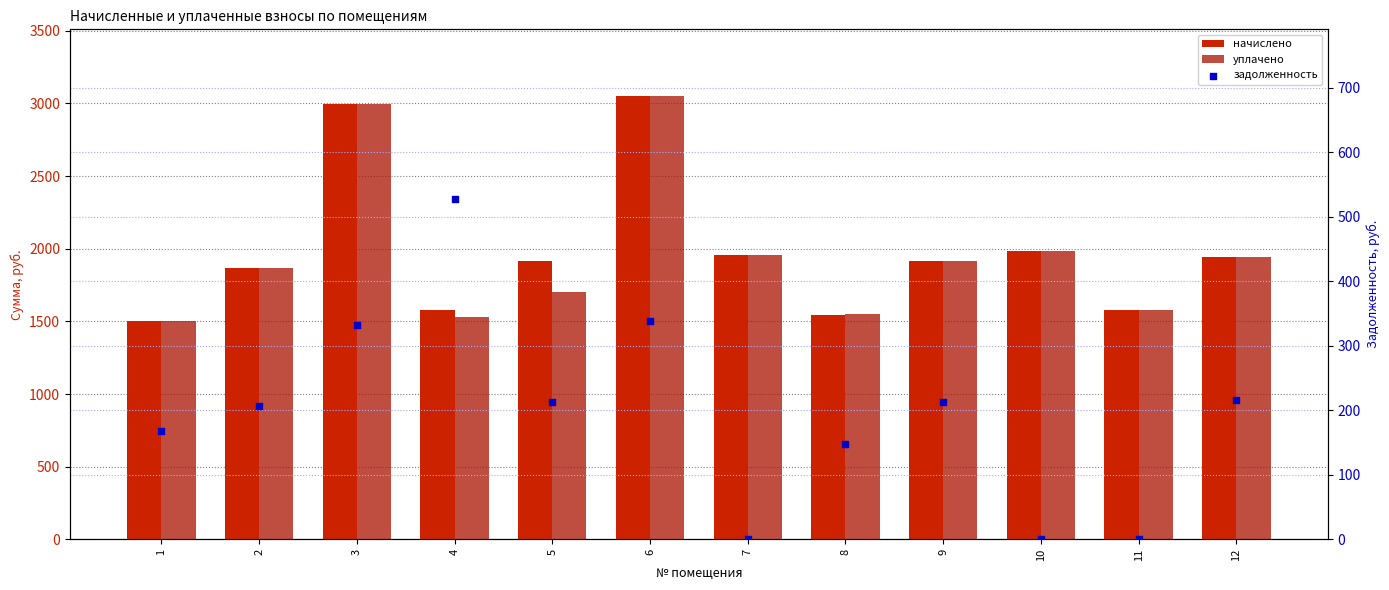

Is the value of уплачено at 4 greater than the value of задолженность at 3?

Yes